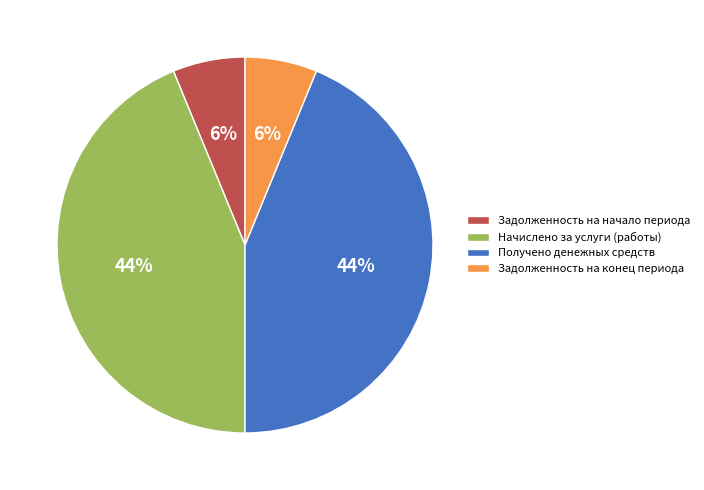

To the nearest percent, what is the difference between the largest and smallest slice percentages?

38%